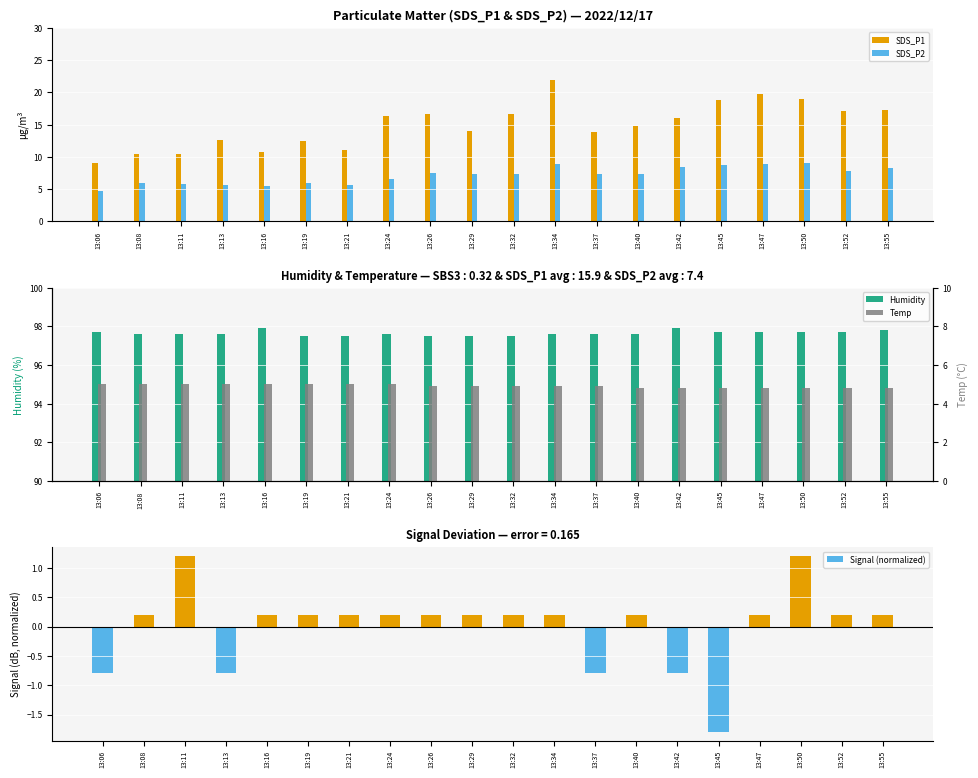

What is the value of the SDS_P2 bar at the 6th from the left?

5.9